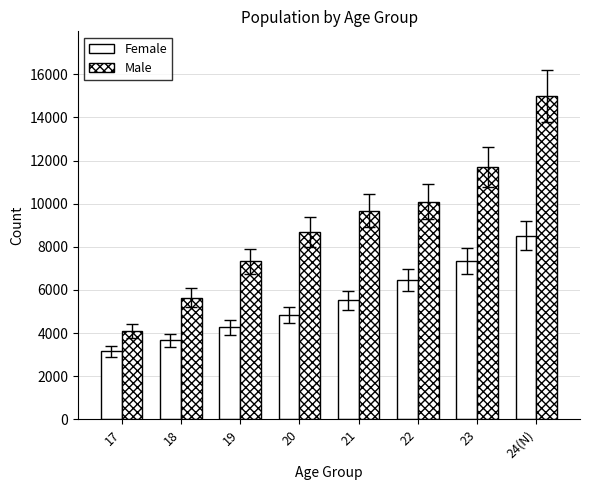

How many categories are shown in the chart?

8